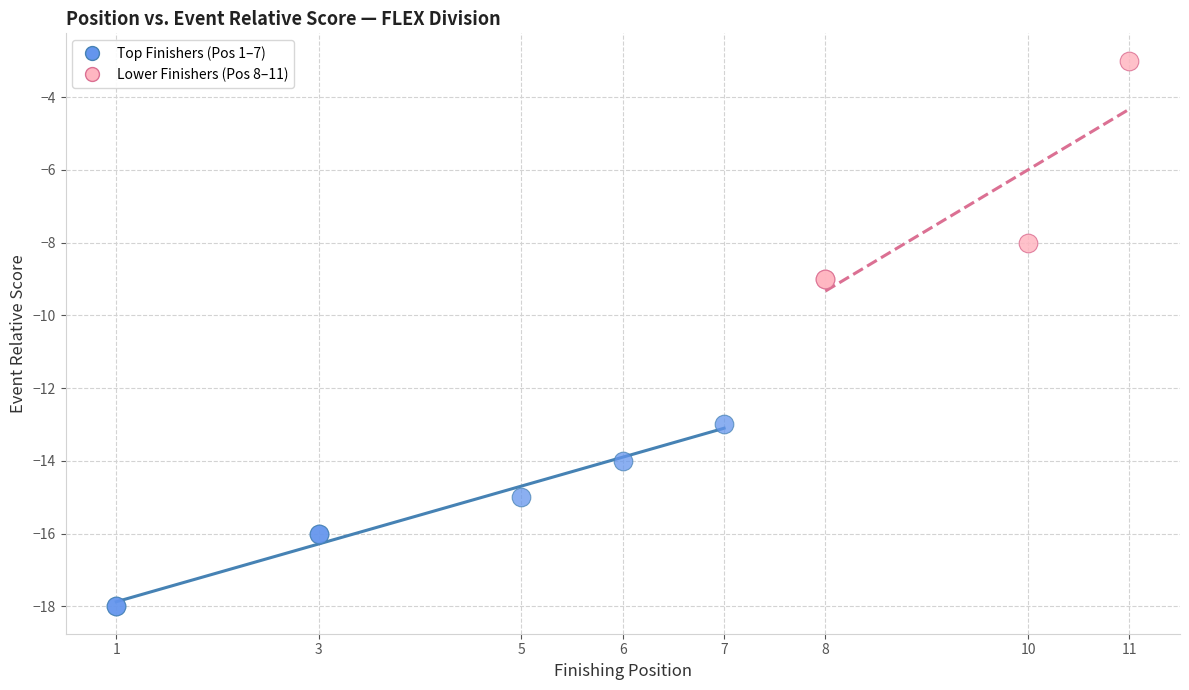

Which series has the largest Y range (max minus min)?

Lower Finishers (Pos 8–11)